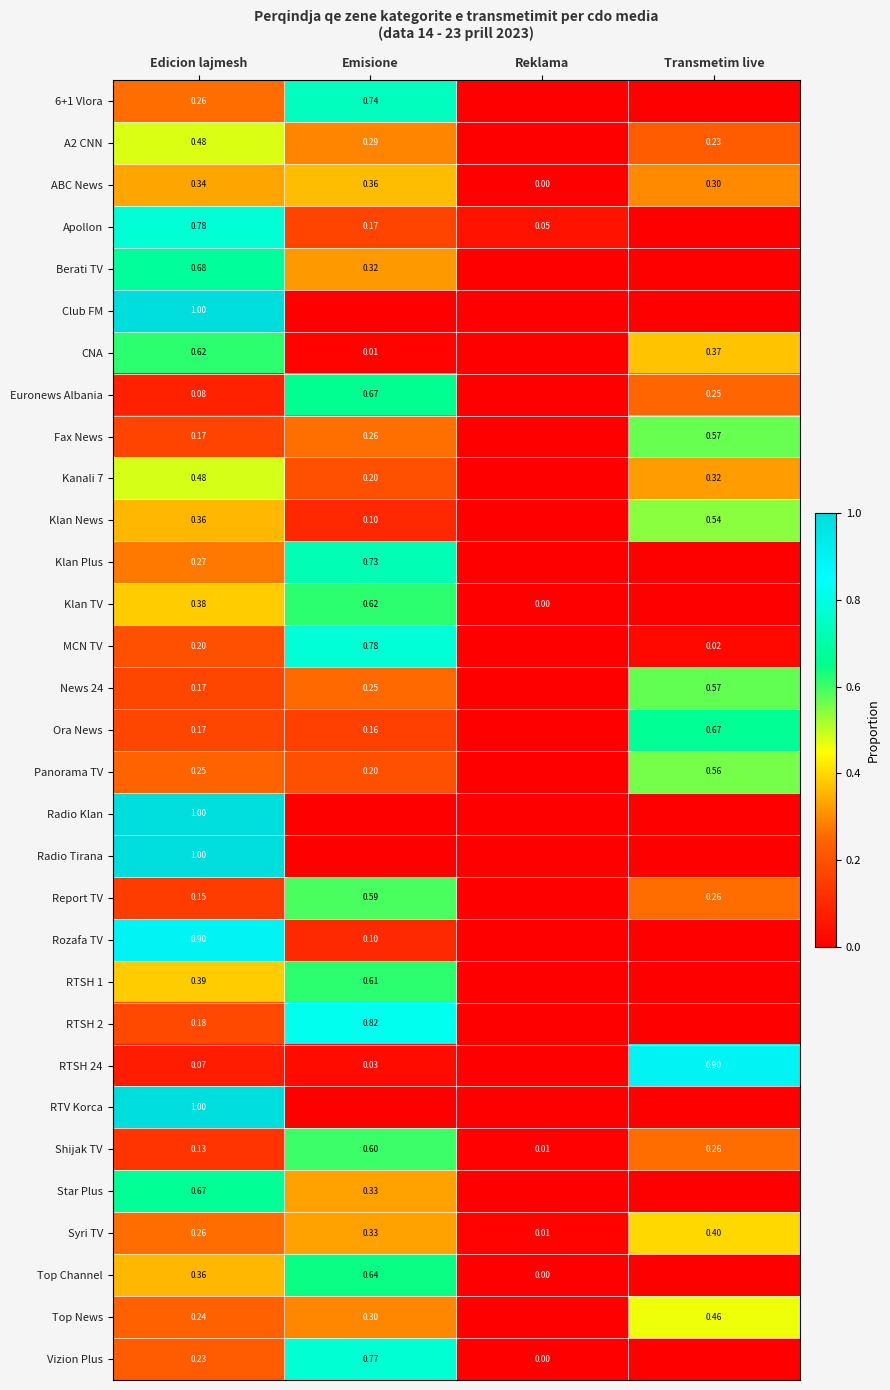

How many series are shown in this chart?

31